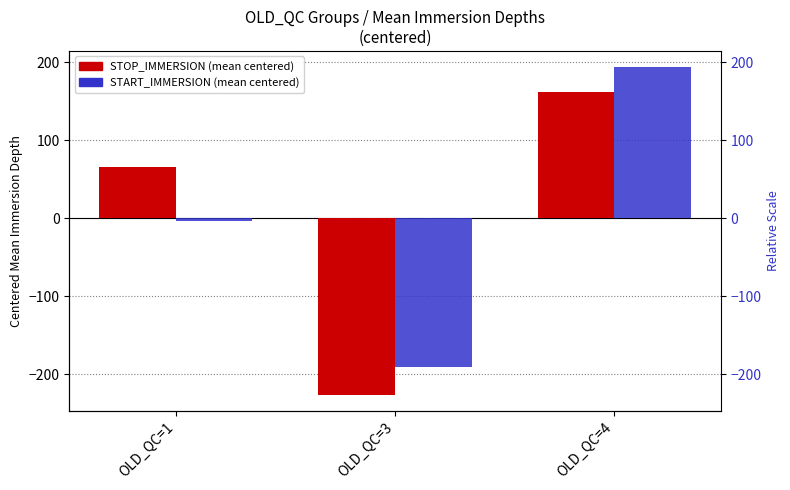

What is the minimum value shown in the chart?

-226.7